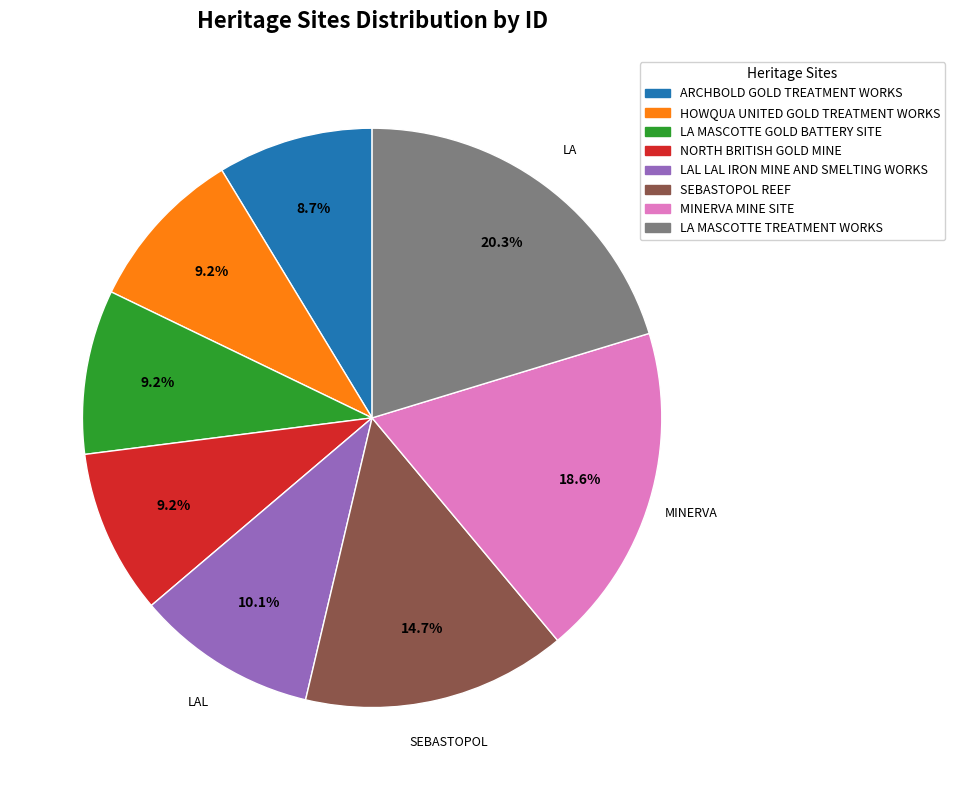

How many slices are in this pie chart?

8